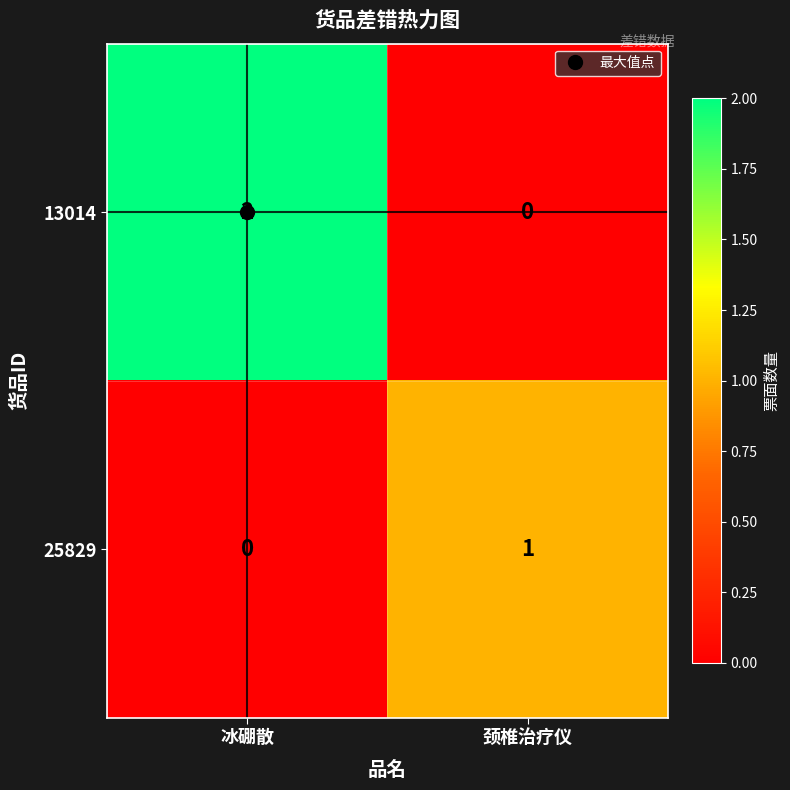

At 颈椎治疗仪, list the series in order from largest to smallest.

25829, 13014